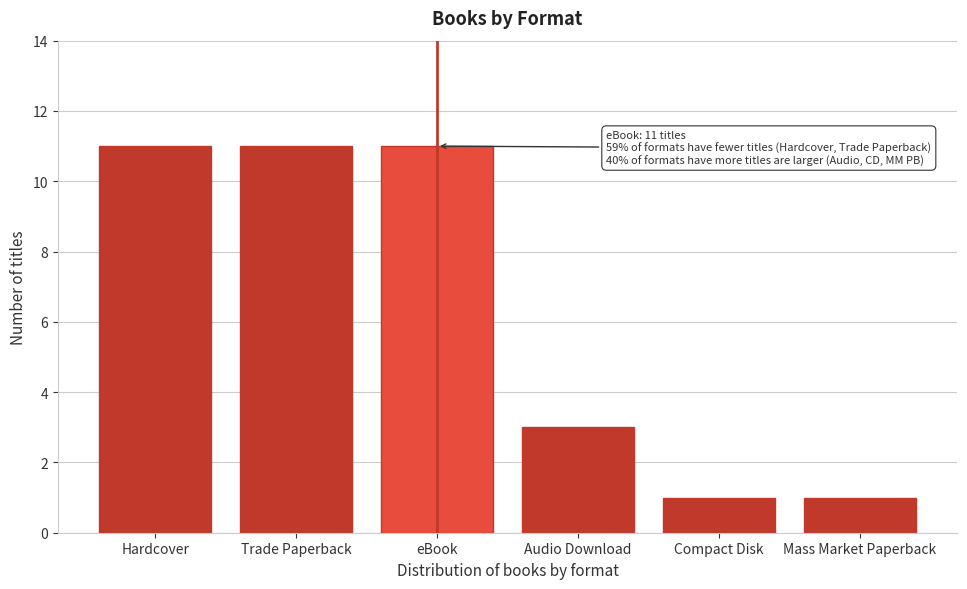

Reading left to right, list all the values displayed in this chart.

11	11	11	3	1	1